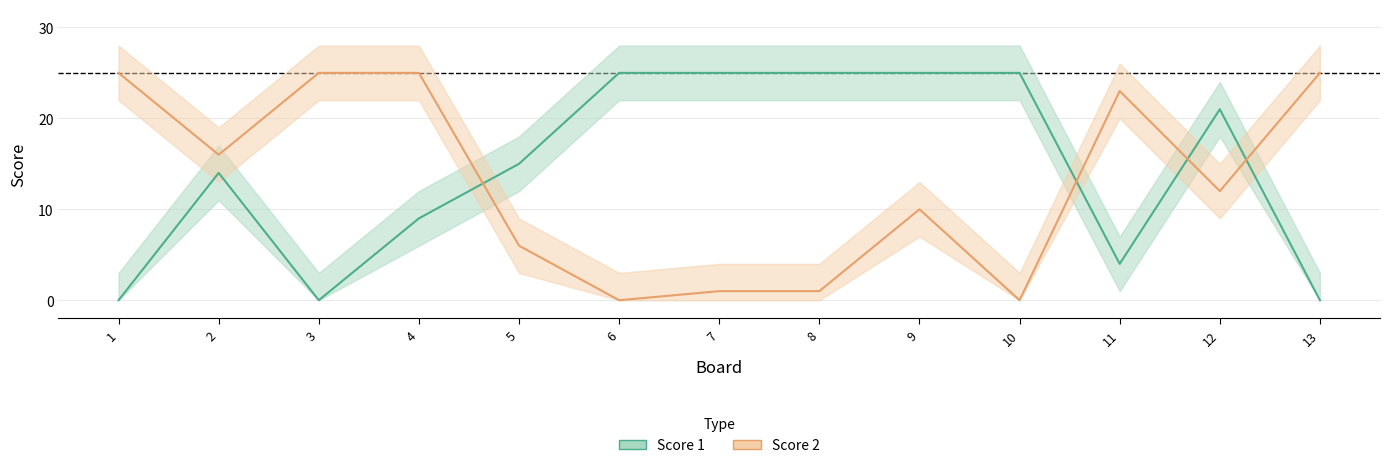

What is the average value of the Score 1 series?

14